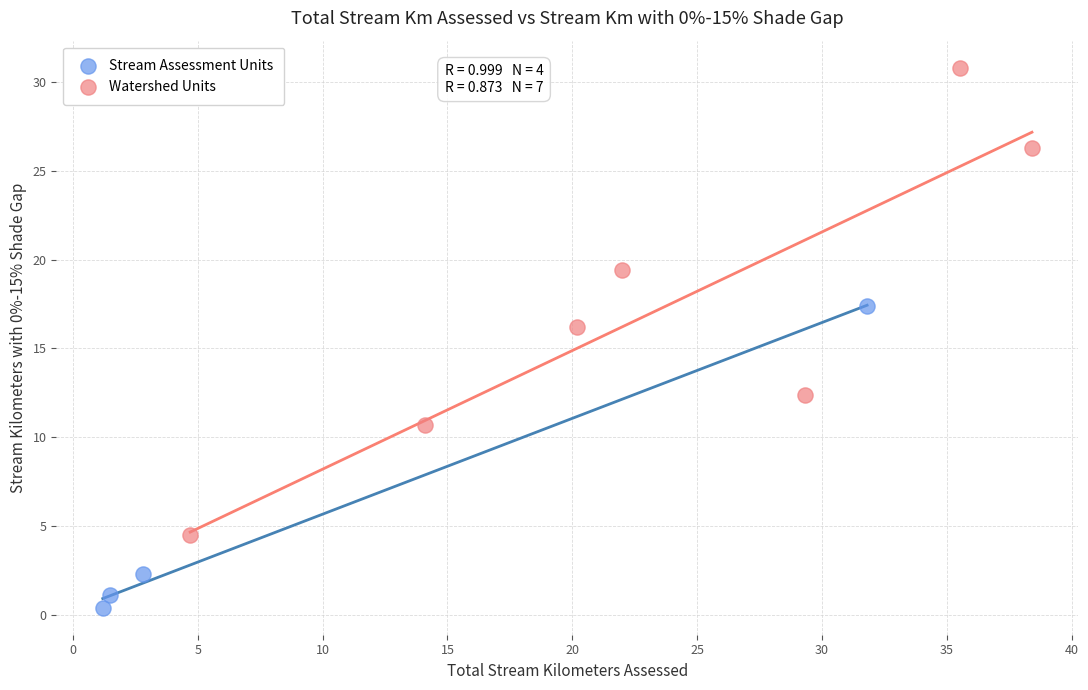

Which series has the largest Y range (max minus min)?

Watershed Units